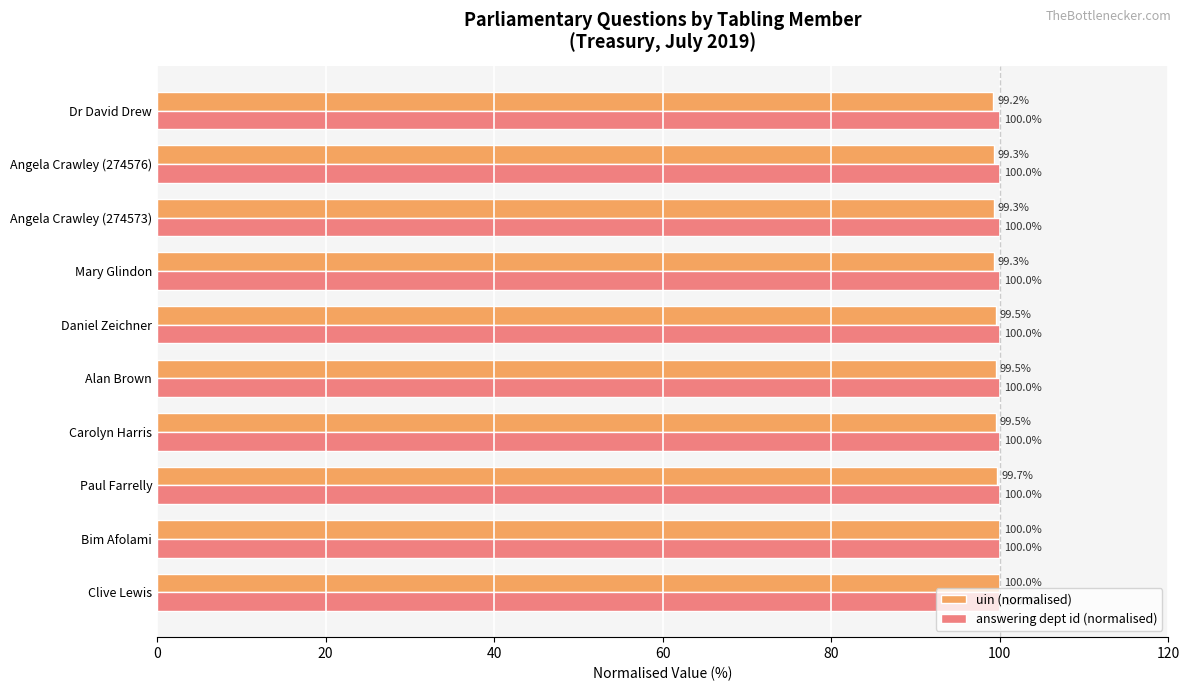

Which series has the largest range (max minus min)?

uin (normalised)